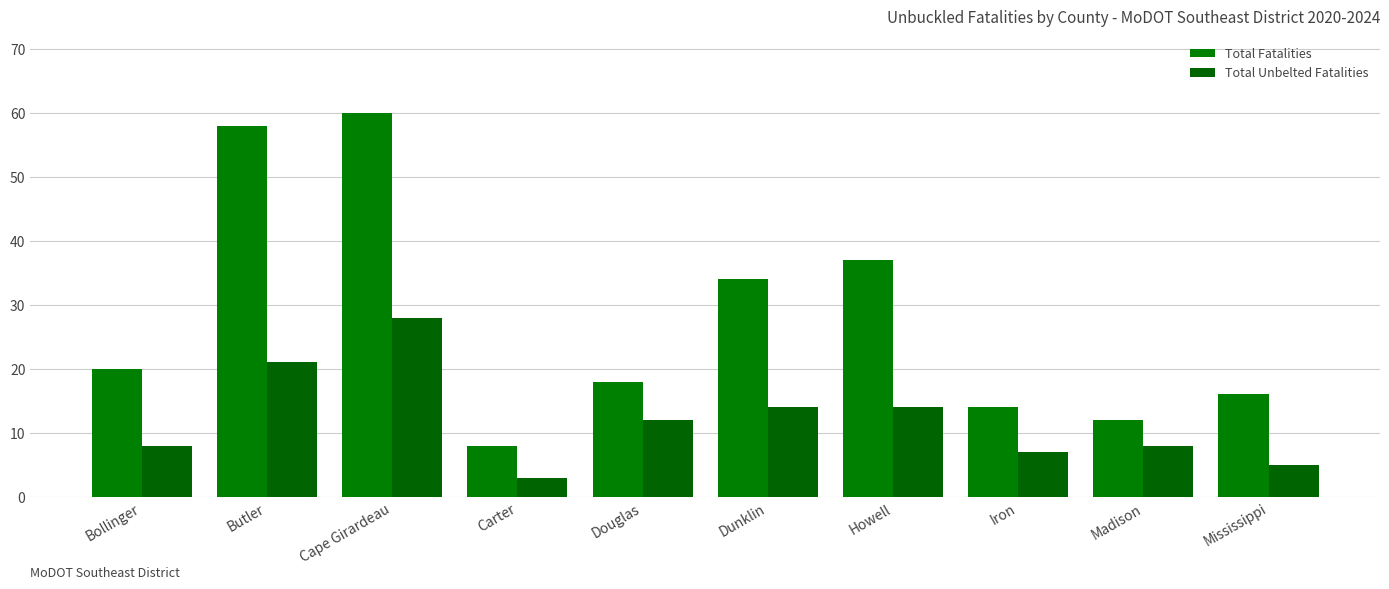

What is the average value of the Total Fatalities series?

28